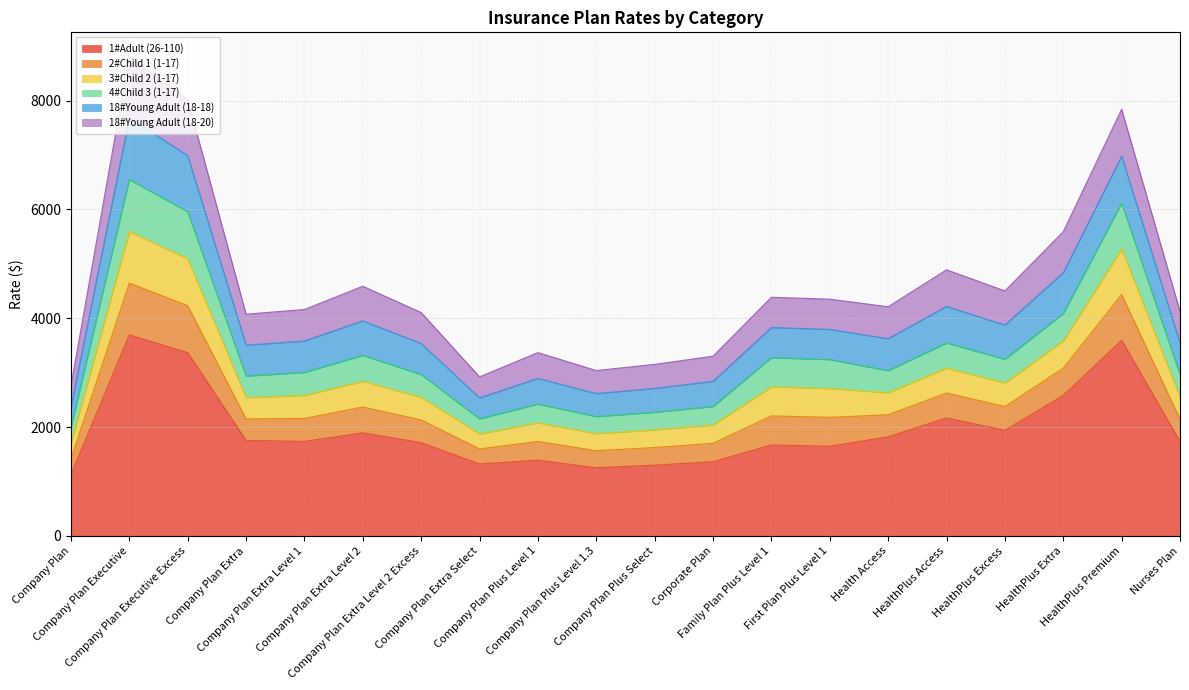

How many lines are shown in the chart?

6